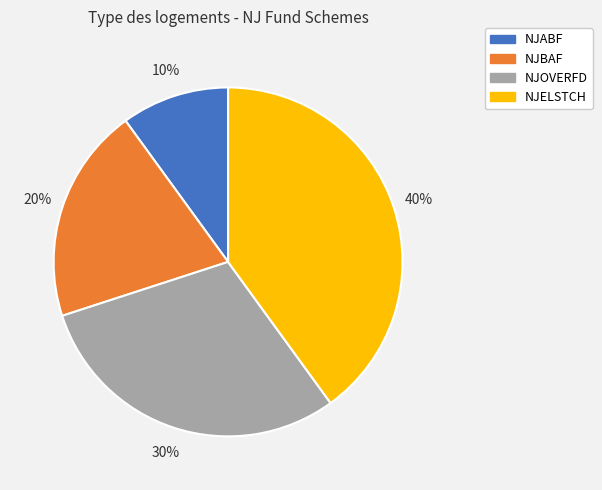

Count the number of slices in the pie.

4